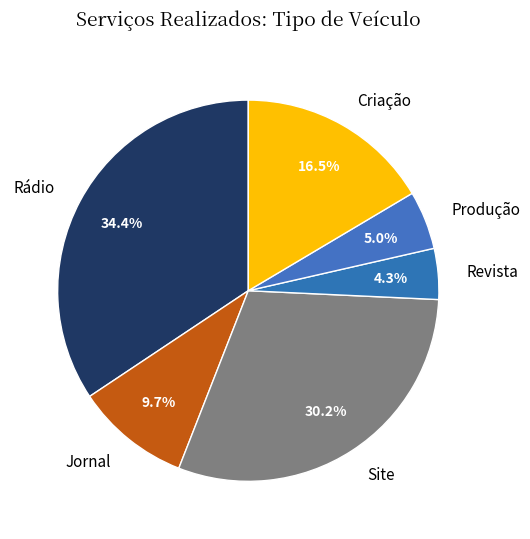

What is the ratio of the value at Rádio to the value at Revista?

8.0